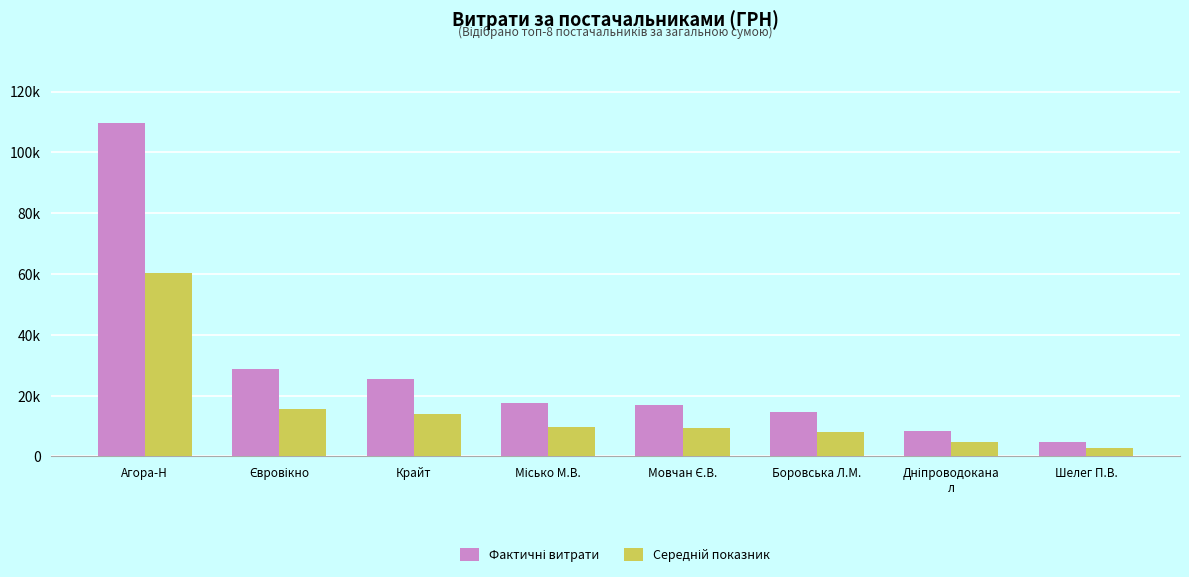

What is the label of the 2nd bar from the left?

Євровікно